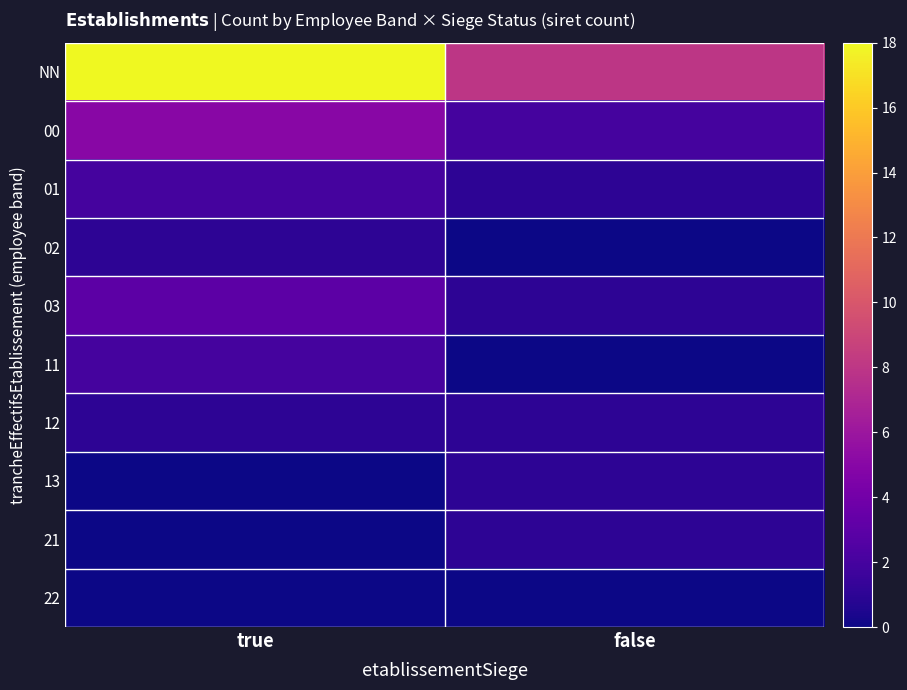

What is the greatest value displayed?

18